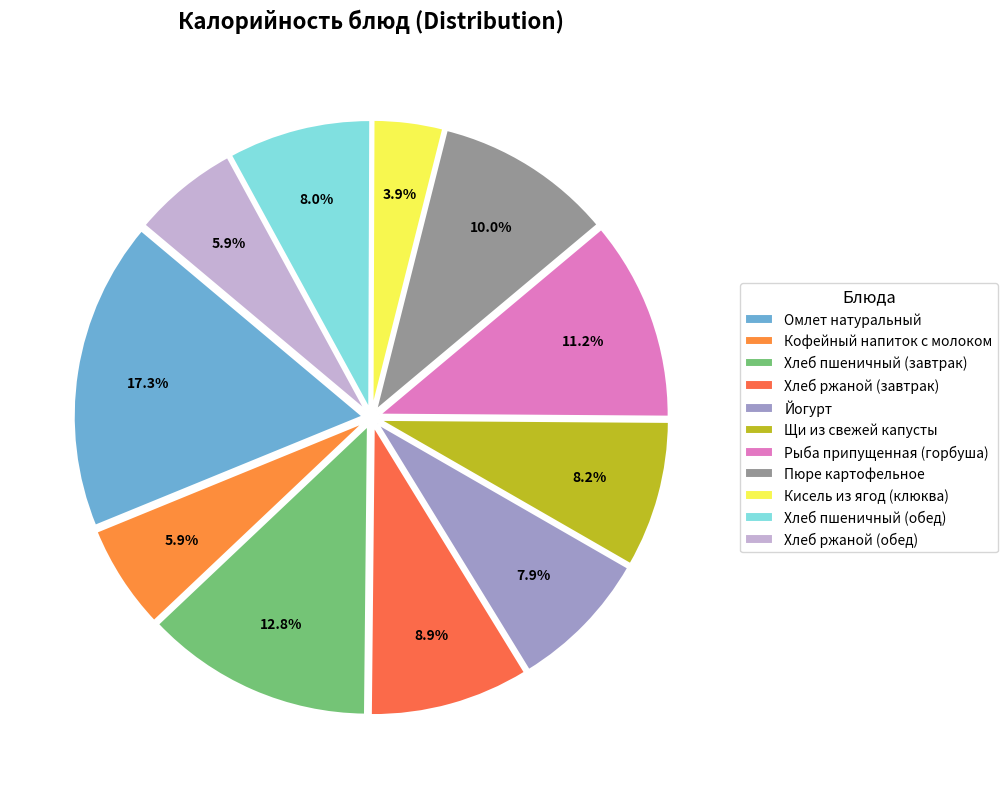

Is Кофейный напиток с молоком the majority of the pie?

No